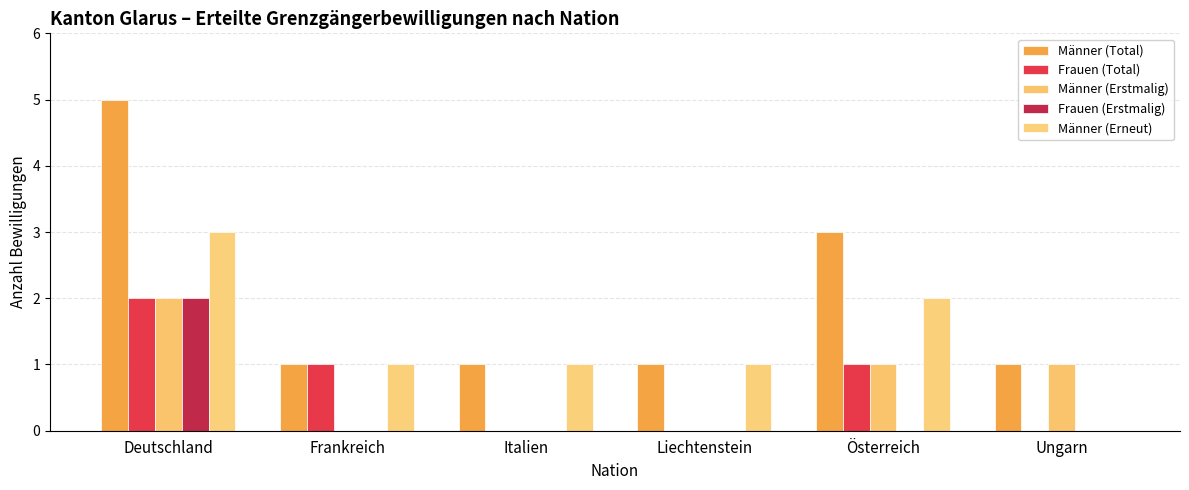

List the labels in order of Männer (Total) value, smallest first.

Frankreich, Italien, Liechtenstein, Ungarn, Österreich, Deutschland